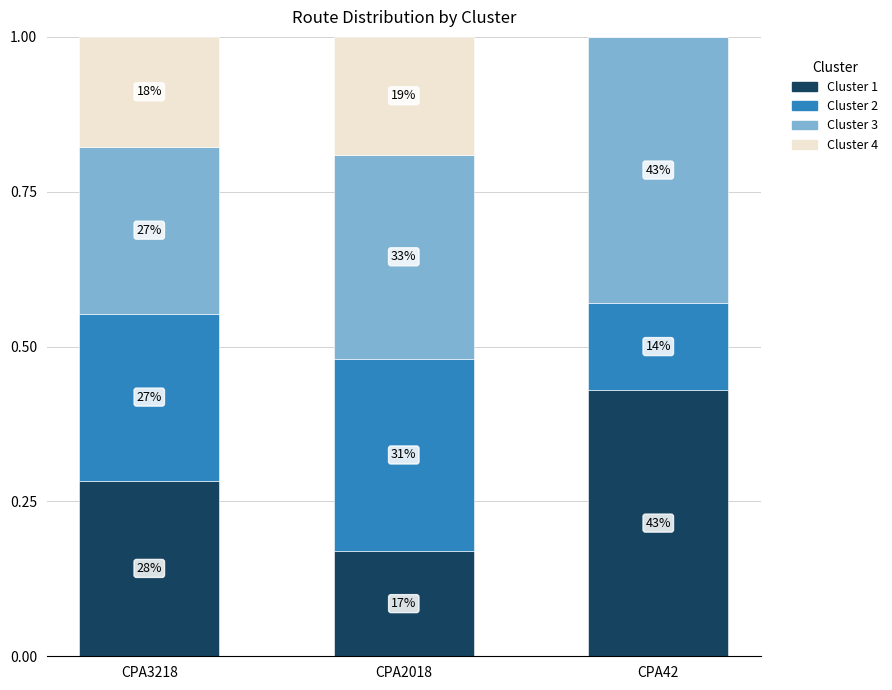

Does the chart contain stacked bars?

Yes